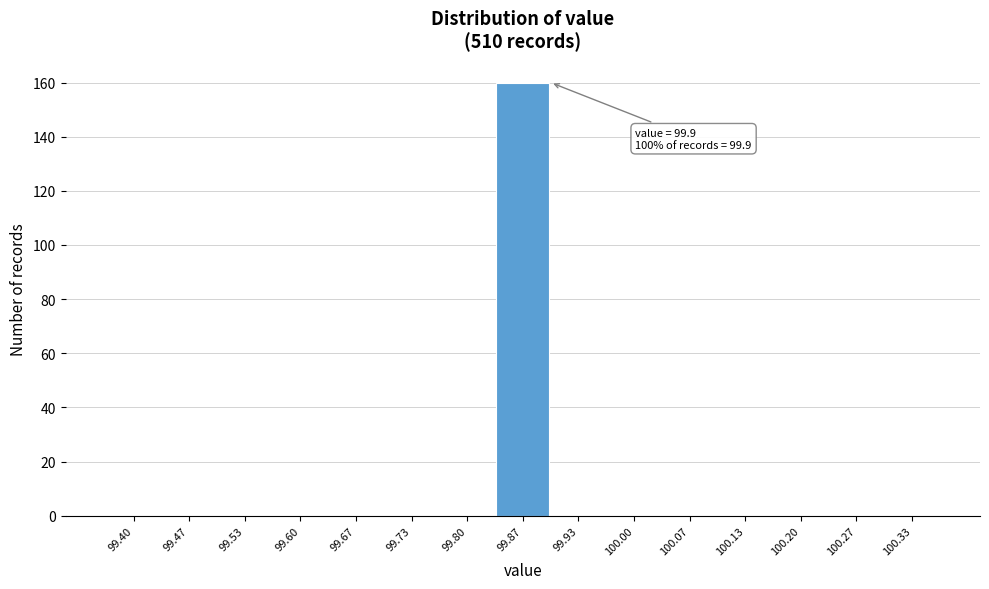

Reading left to right, what are all the values shown in this chart?

99.40=0	99.47=0	99.53=0	99.60=0	99.67=0	99.73=0	99.80=0	99.87=160	99.93=0	100.00=0	100.07=0	100.13=0	100.20=0	100.27=0	100.33=0